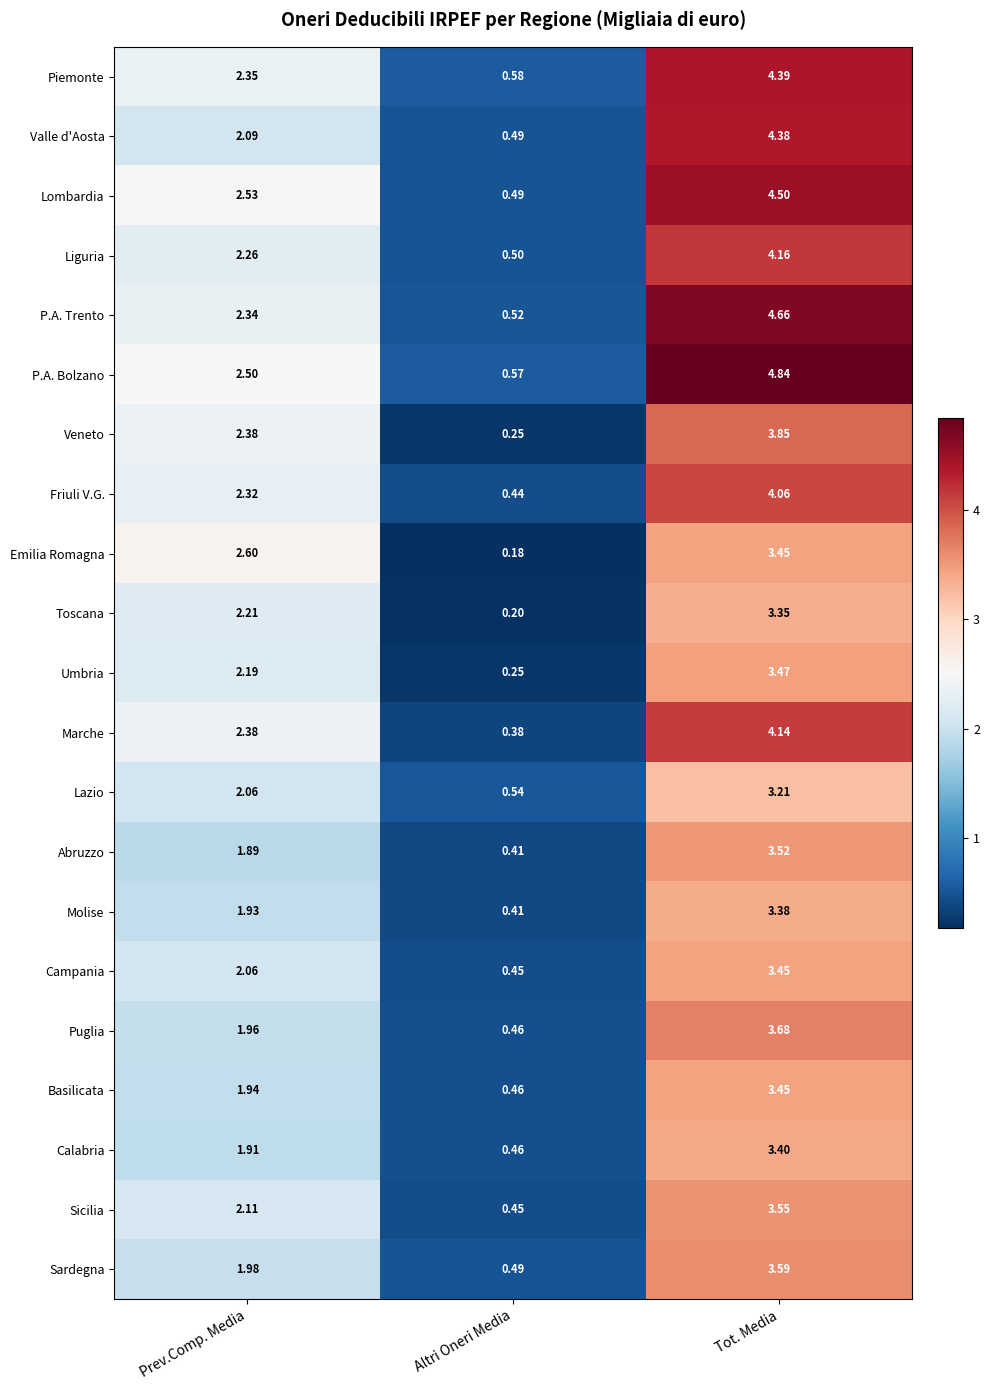

At which label does Campania first exceed 2?

Prev.Comp. Media